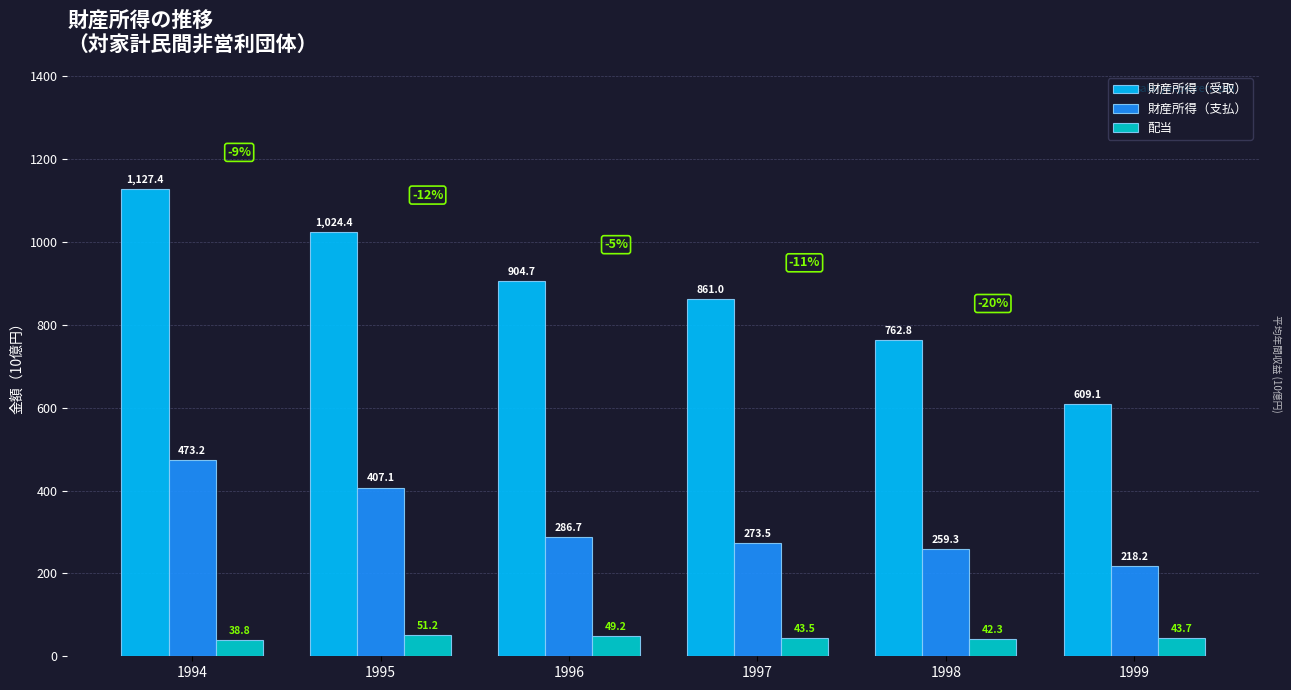

Rank the series by their maximum value, from lowest to highest.

配当, 財産所得（支払）, 財産所得（受取）